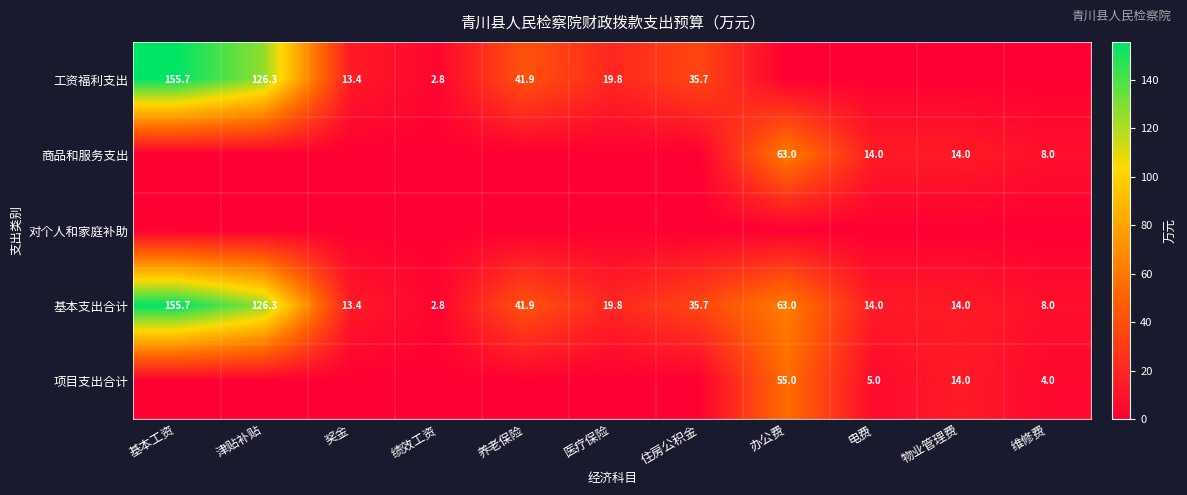

What is the difference between the 工资福利支出 values at 住房公积金 and 津贴补贴?

90.6